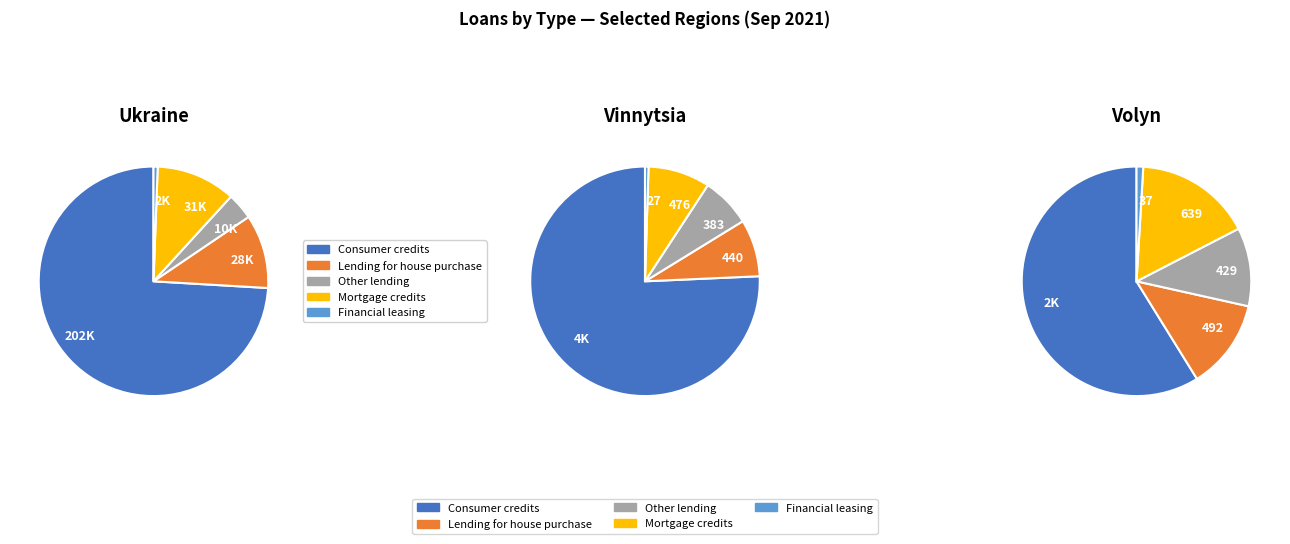

Count the number of slices in the pie.

5